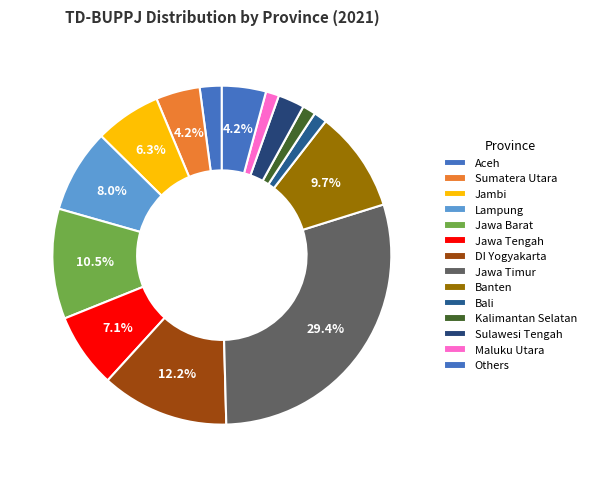

What percentage is the Banten slice, to the nearest percent?

10%